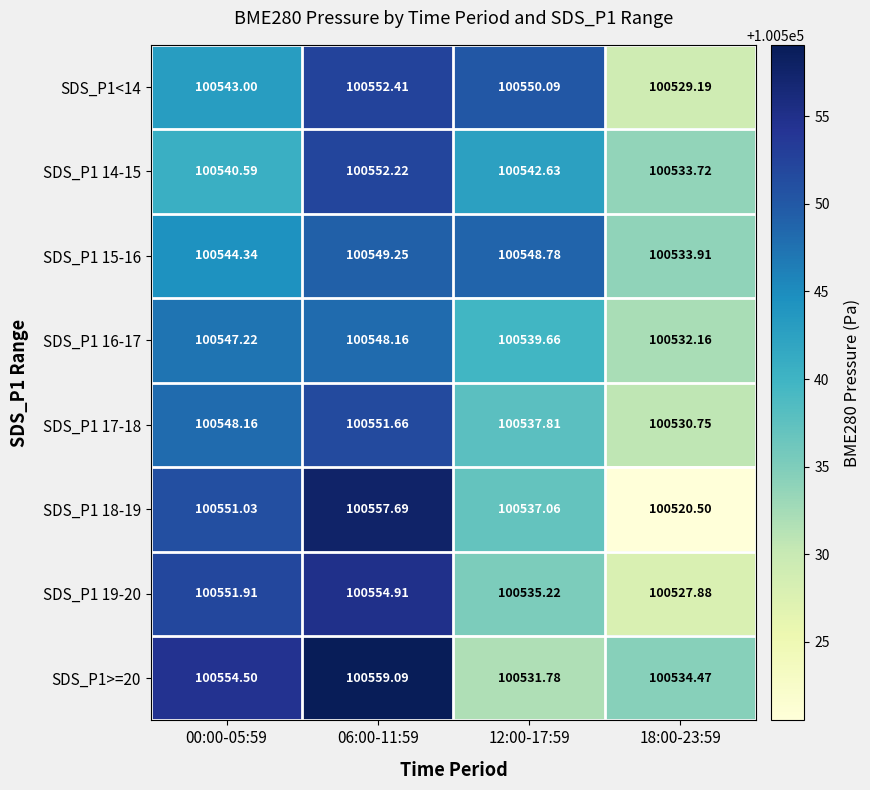

Is the value of SDS_P1 16-17 at 06:00-11:59 greater than the value of SDS_P1 18-19 at 00:00-05:59?

No